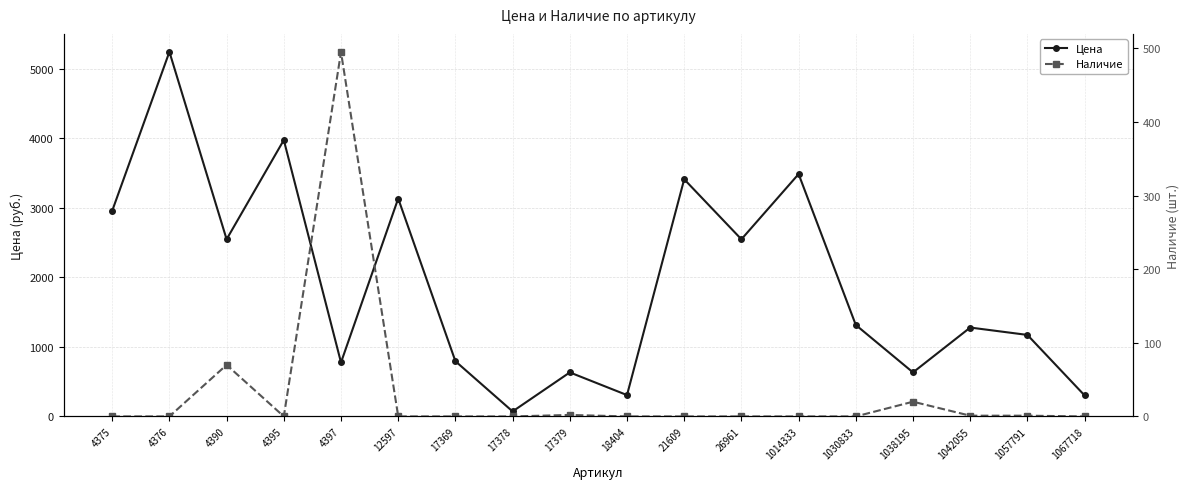

True or false: Наличие and Цена intersect in this chart.

False